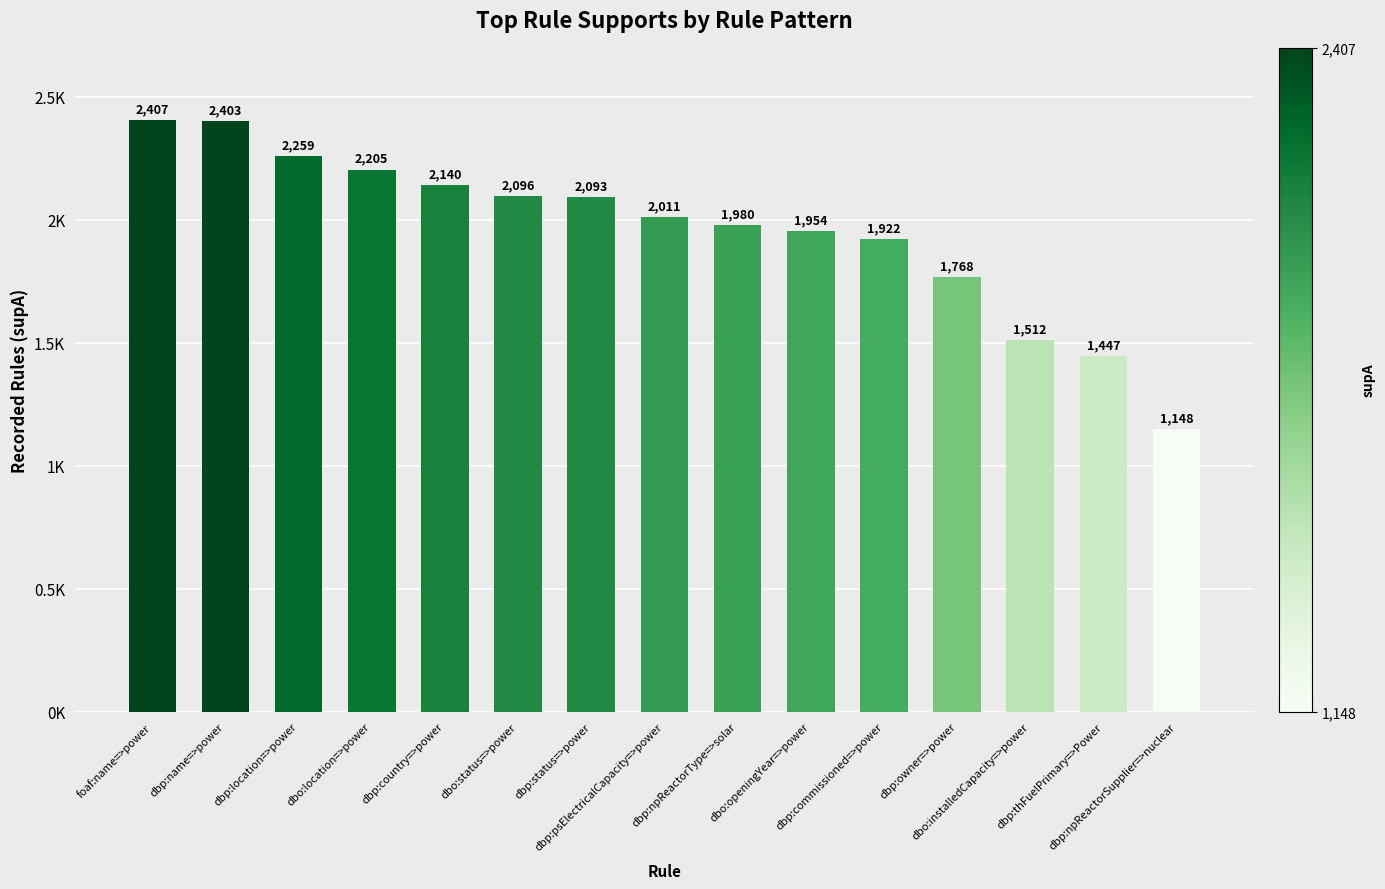

Reading right to left, extract all data points from this chart.

dbp:npReactorSupplier=>nuclear=1148	dbp:thFuelPrimary=>Power=1447	dbo:installedCapacity=>power=1512	dbp:owner=>power=1768	dbp:commissioned=>power=1922	dbo:openingYear=>power=1954	dbp:npReactorType=>solar=1980	dbp:psElectricalCapacity=>power=2011	dbp:status=>power=2093	dbo:status=>power=2096	dbp:country=>power=2140	dbo:location=>power=2205	dbp:location=>power=2259	dbp:name=>power=2403	foaf:name=>power=2407